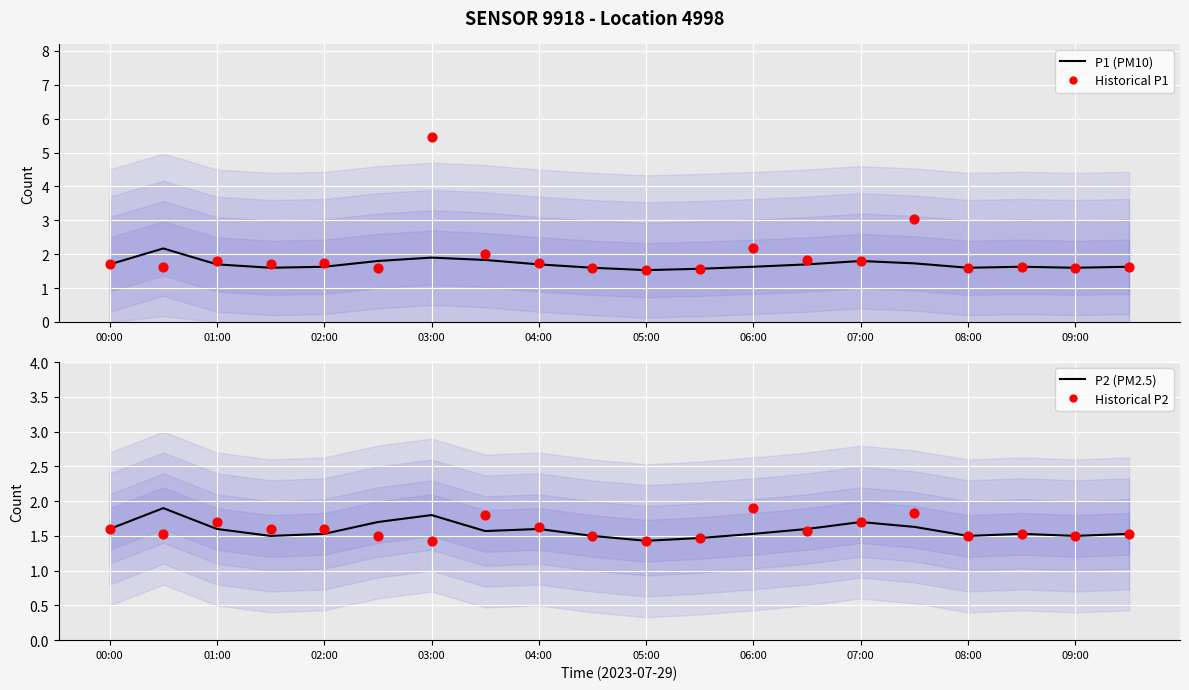

What are all the series names shown in the legend?

P1 (PM10), Historical P1, P2 (PM2.5), Historical P2